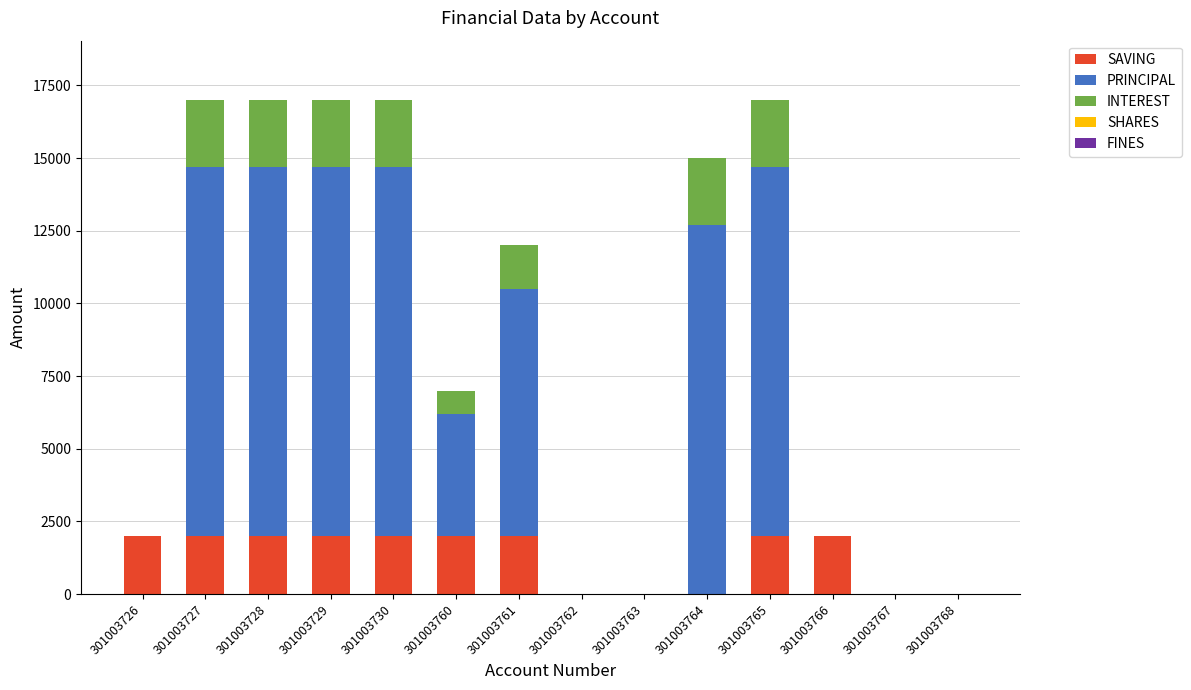

What is the highest value of the SAVING series?

2000